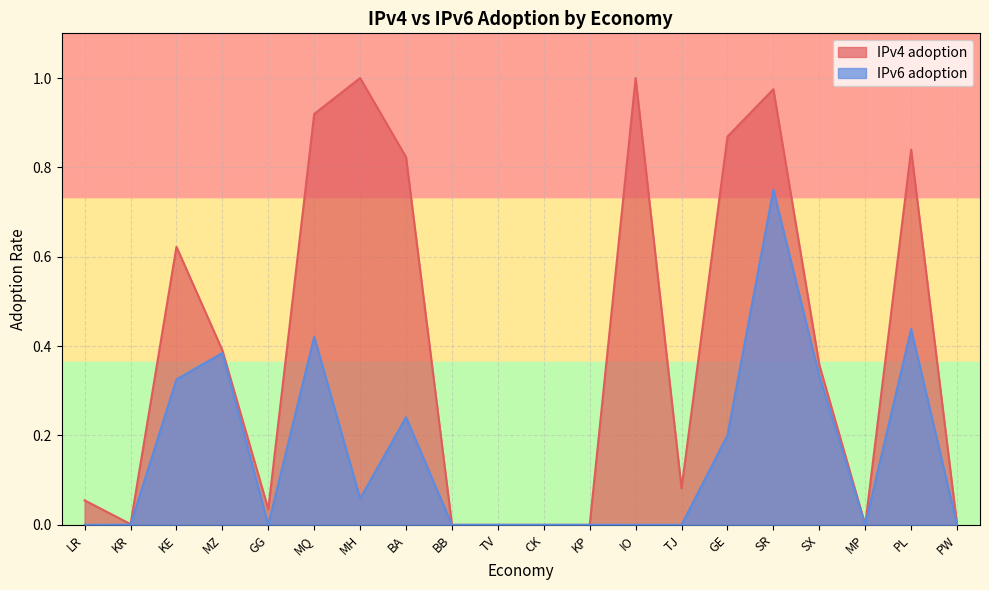

What is the label of the 16th point from the right?

GG